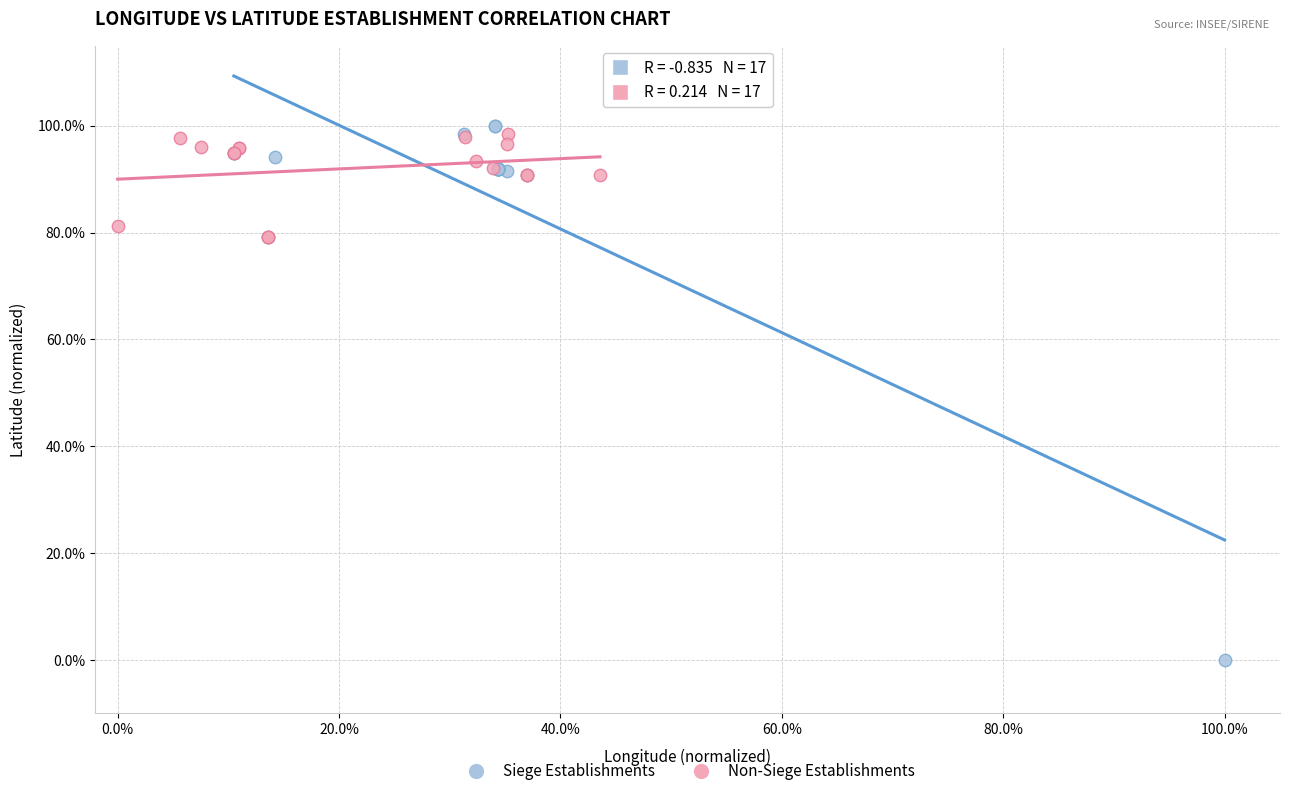

Which series contains the highest Y value?

Siege Establishments